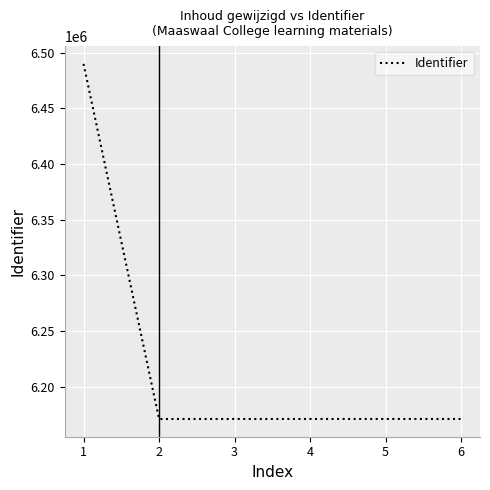

What value does the data have at 4?

6171157